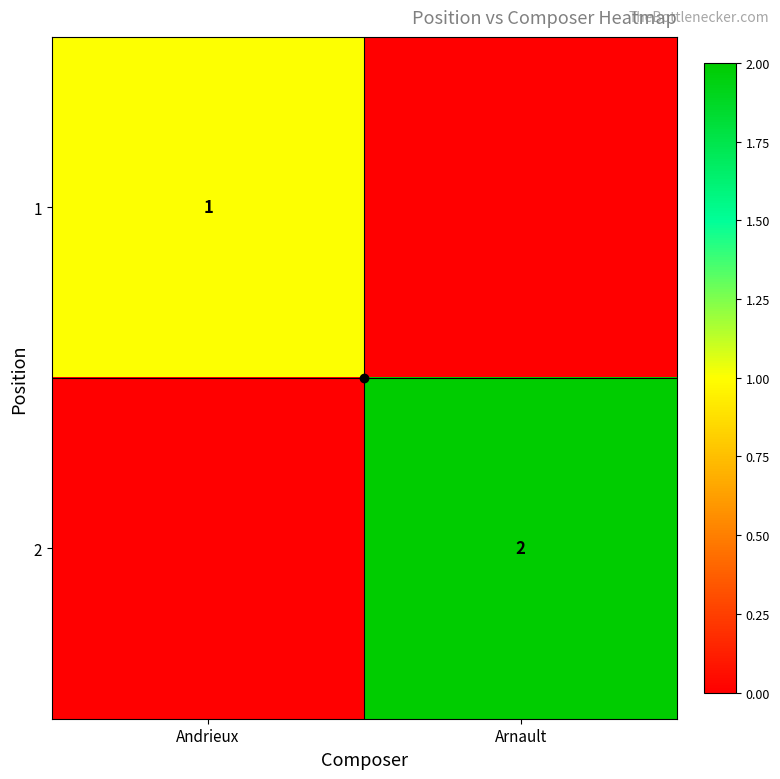

What is the total value across all series at Andrieux?

1